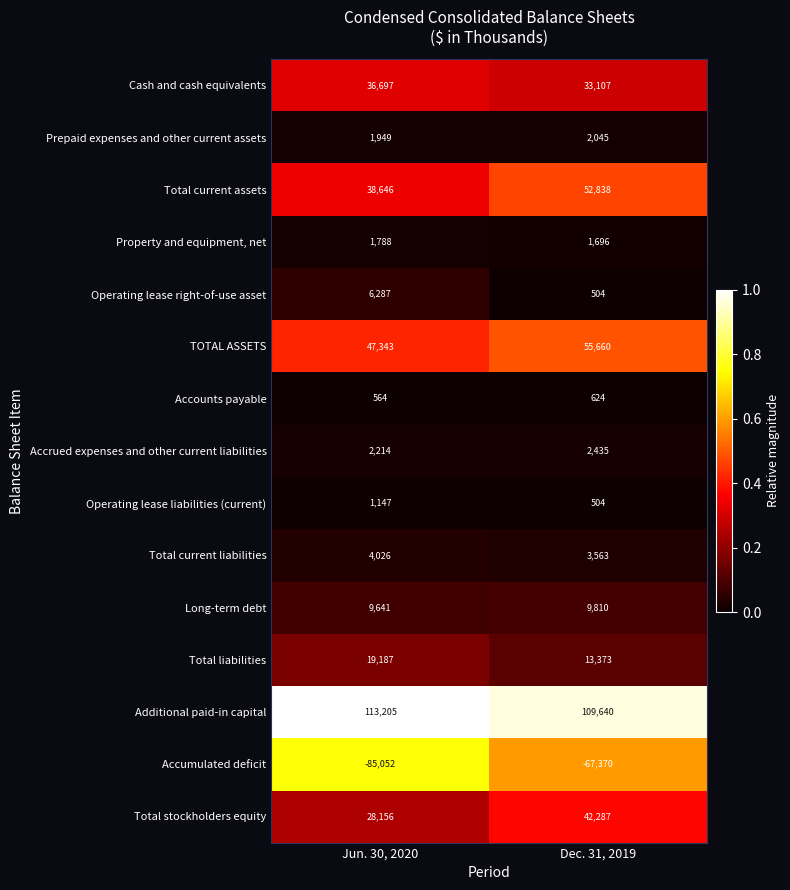

At which label is Prepaid expenses and other current assets closest to 1997?

Jun. 30, 2020